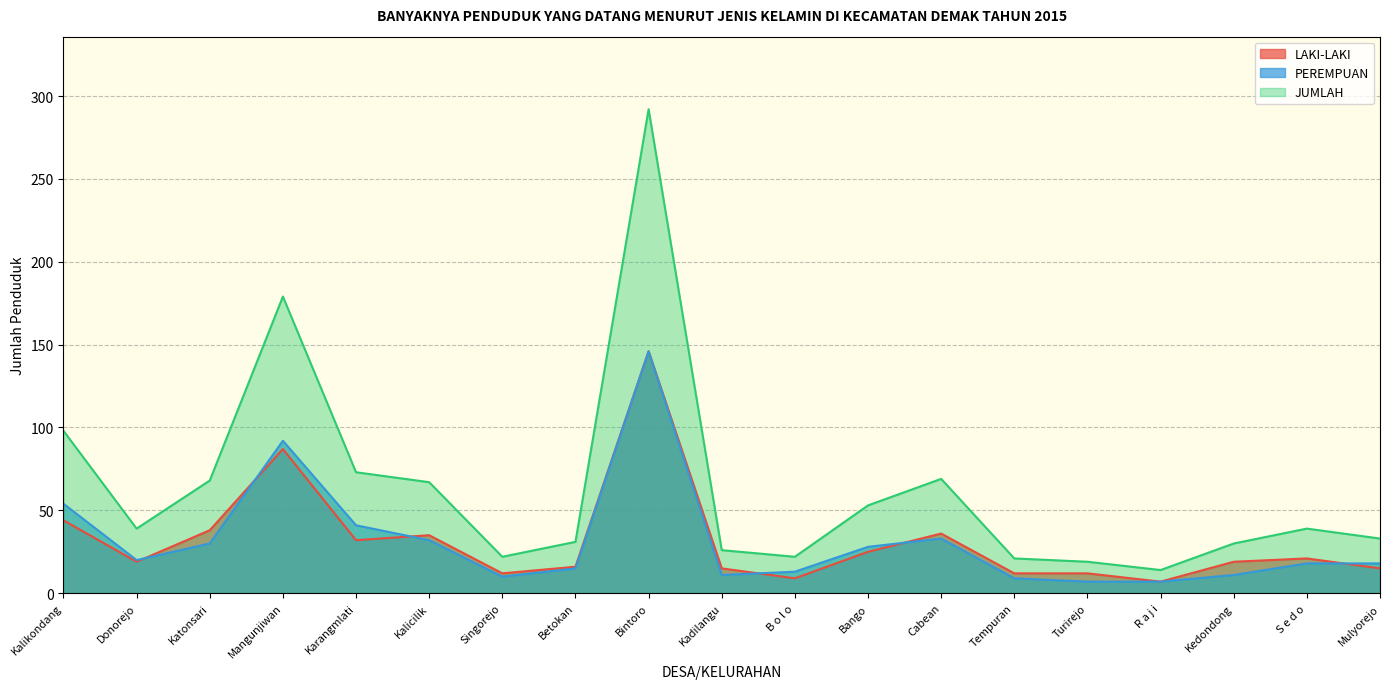

What is the value of the JUMLAH point at the 16th from the left?

14